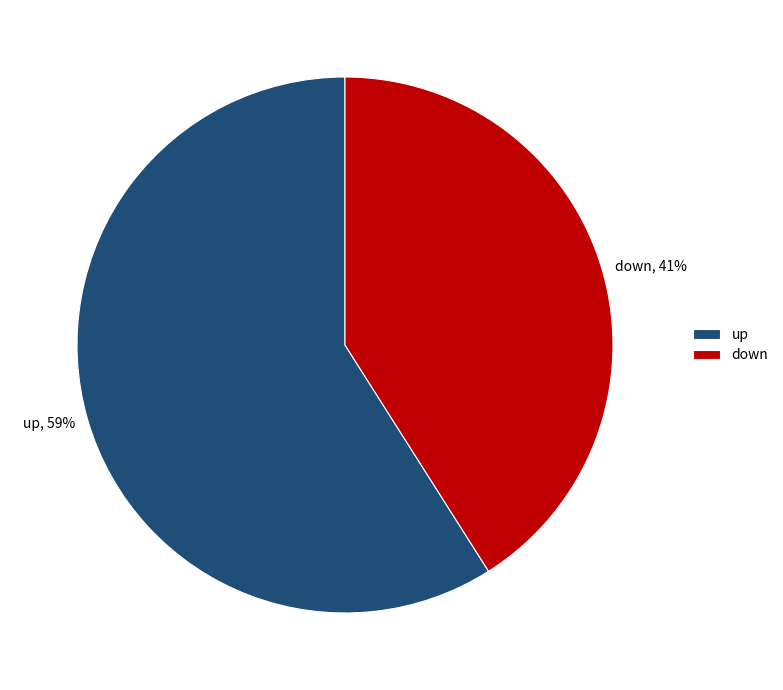

Between down and up, which is larger?

up